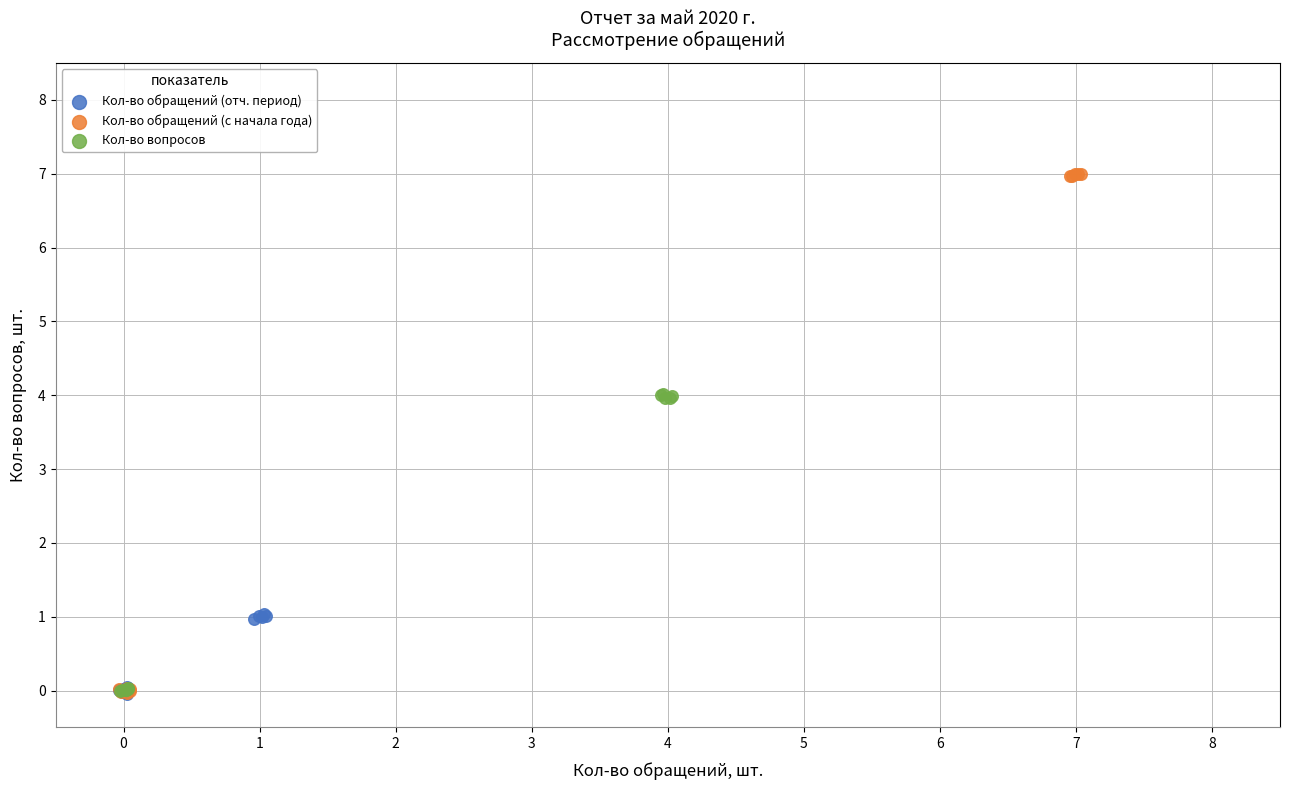

Which series has the widest spread of Y values?

Кол-во обращений (с начала года)